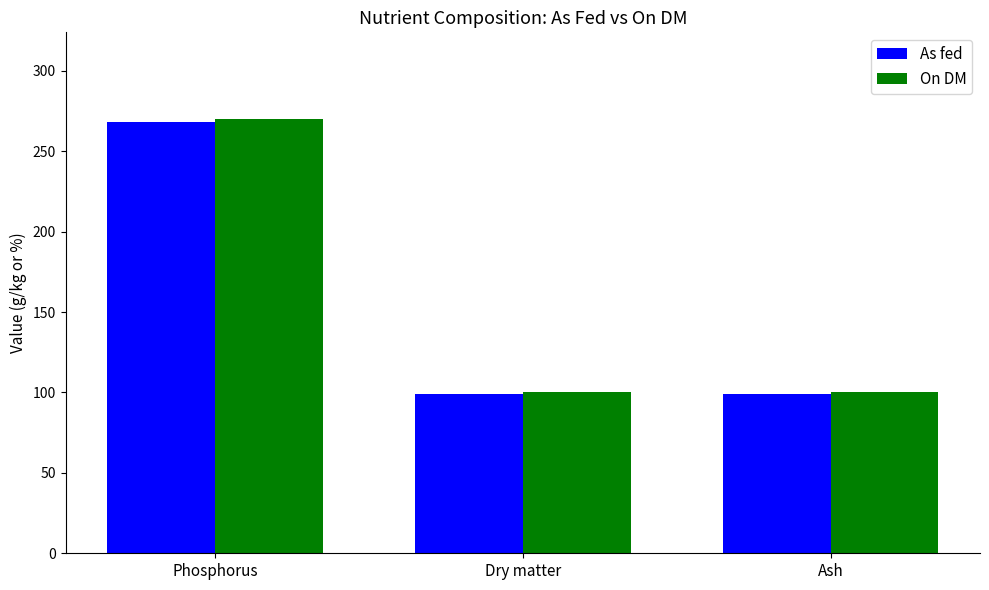

What are all the series names shown in the legend?

As fed, On DM